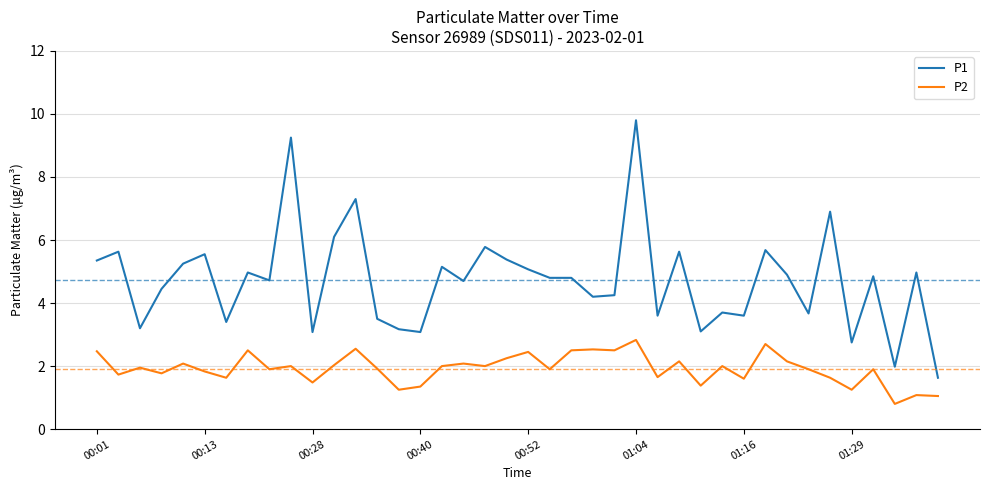

Rank the series by their maximum value, from highest to lowest.

P1, P2